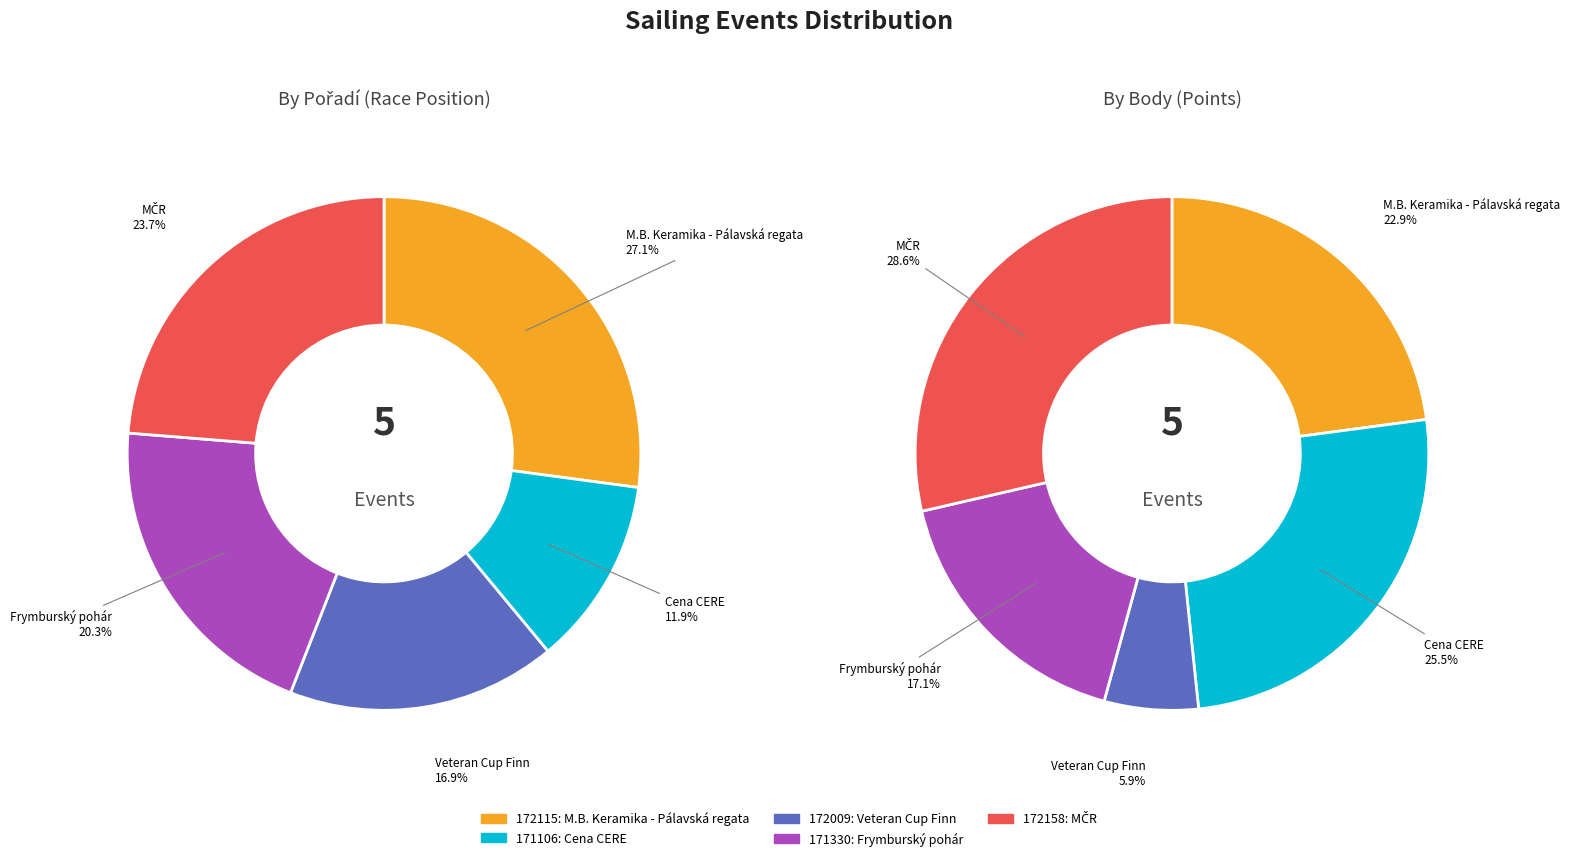

Which category has the biggest portion of the pie?

M.B. Keramika - Pálavská regata